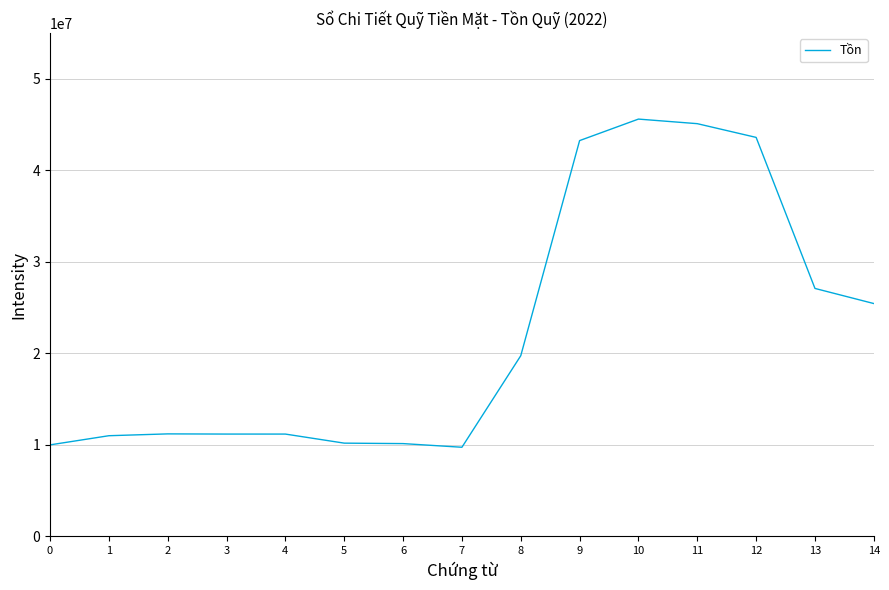

What is the change in value from 4 to 11?

+33909804